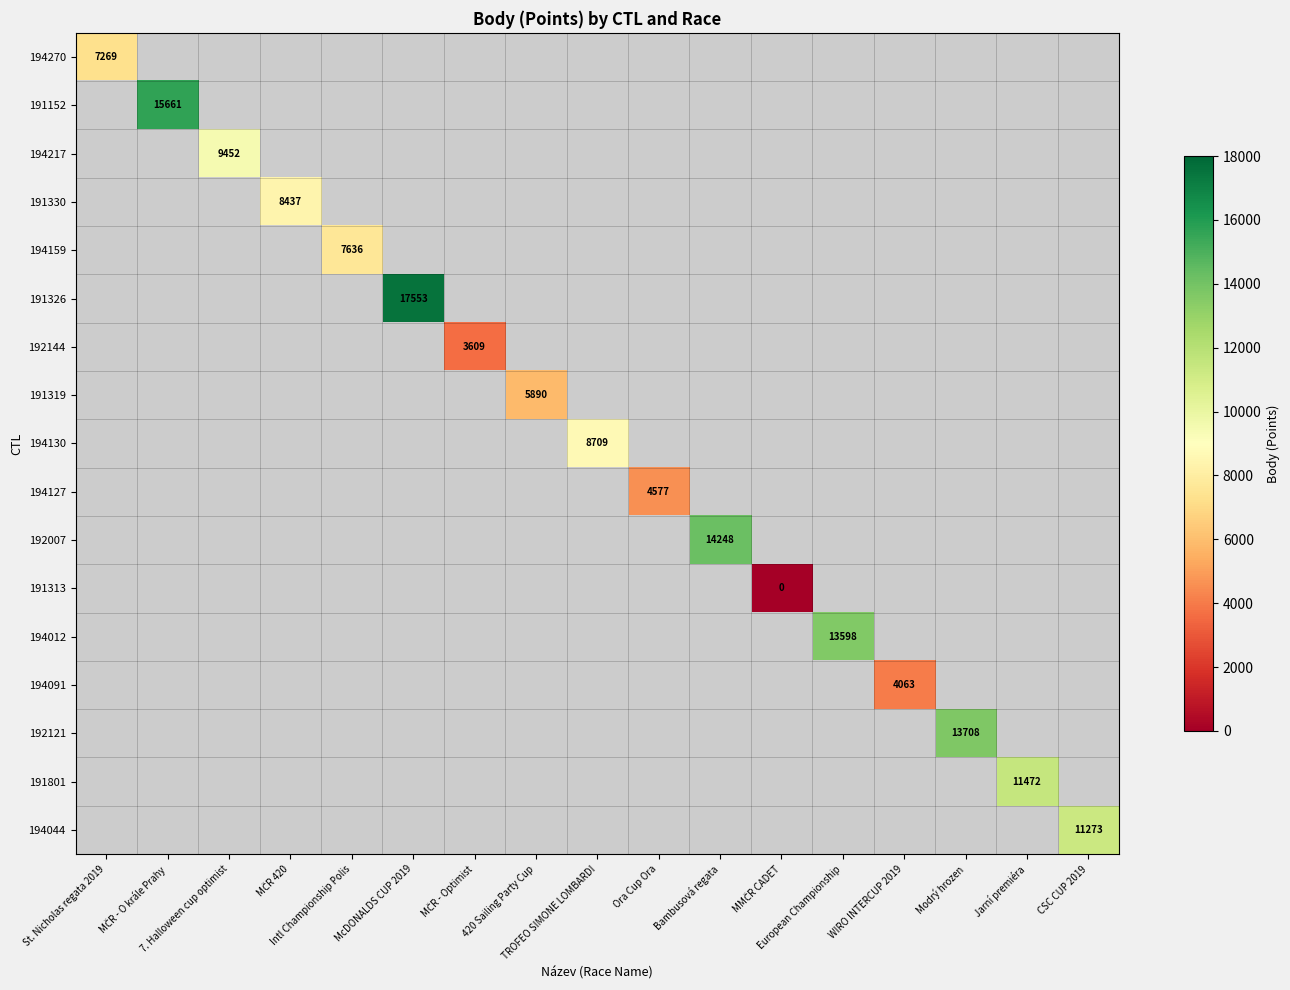

At McDONALDS CUP 2019, list the series in order from smallest to largest.

194270, 191152, 194217, 191330, 194159, 191326, 192144, 191319, 194130, 194127, 192007, 191313, 194012, 194091, 192121, 191801, 194044